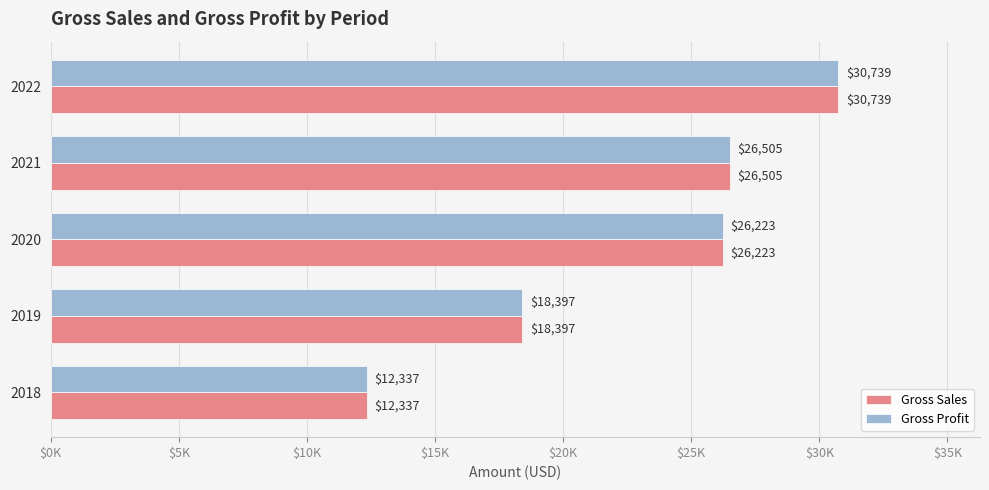

What are all the series names shown in the legend?

Gross Sales, Gross Profit